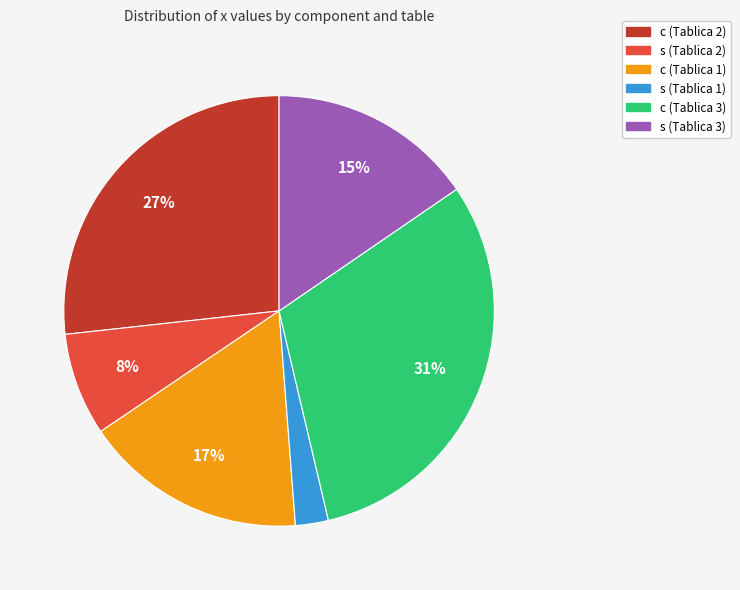

Count the number of slices in the pie.

6